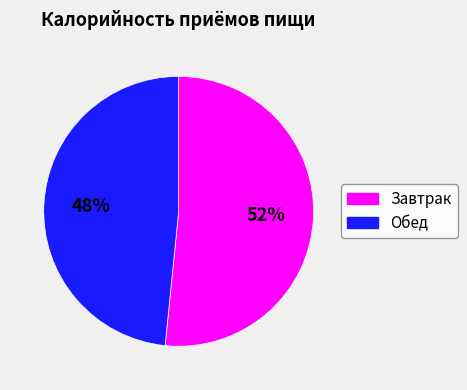

What is the ratio of the value at Завтрак to the value at Обед?

1.1